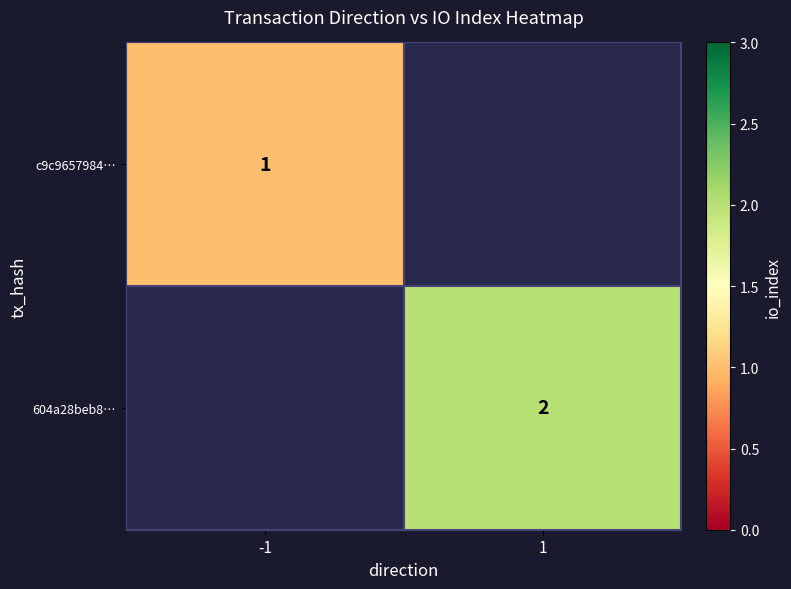

Count the number of data series in this chart.

2